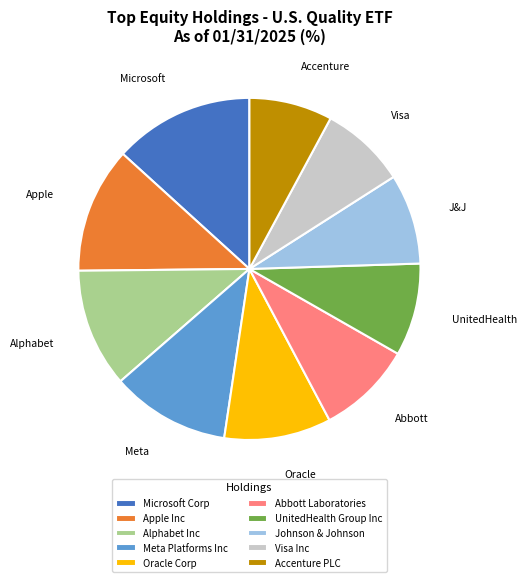

How many slices are in this pie chart?

10